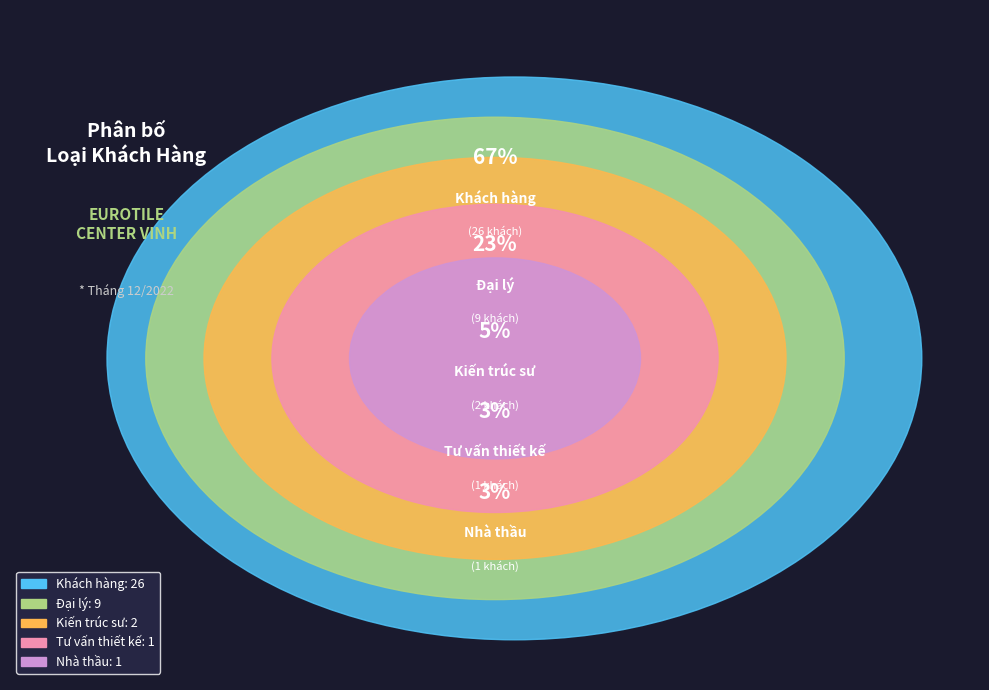

To the nearest percent, what portion does Tư vấn thiết kế represent?

3%